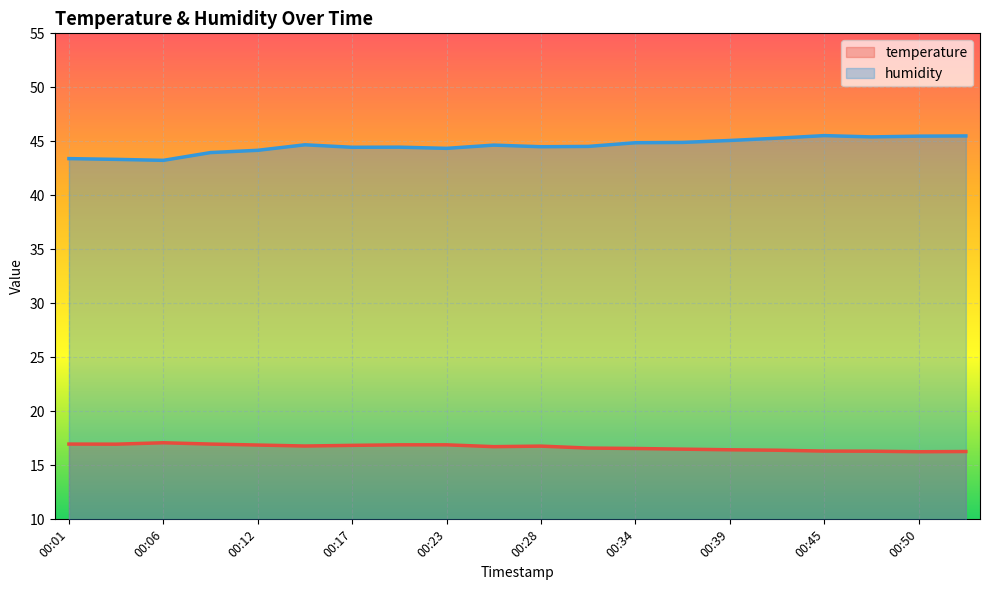

How many lines are shown in the chart?

2